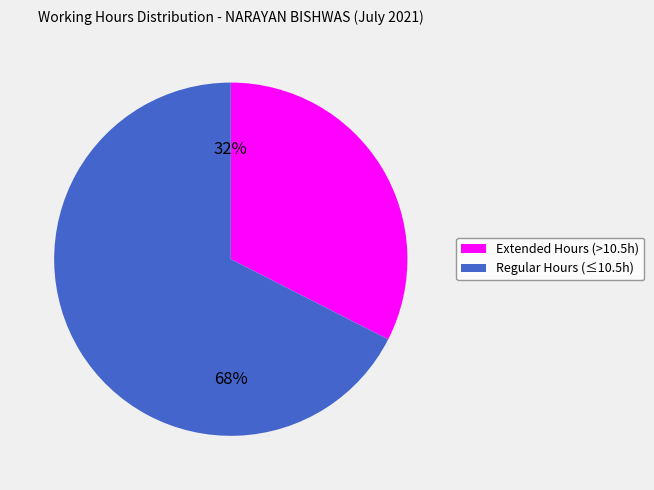

Is there any slice that represents more than half of the pie?

Yes